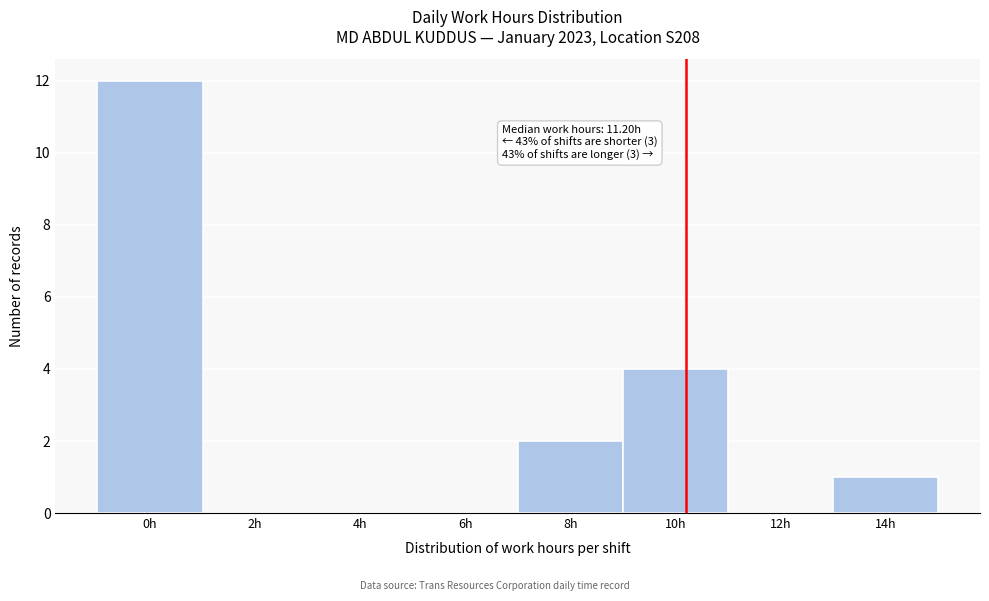

Reading left to right, extract all data points from this chart.

0h=12	2h=0	4h=0	6h=0	8h=2	10h=4	12h=0	14h=1